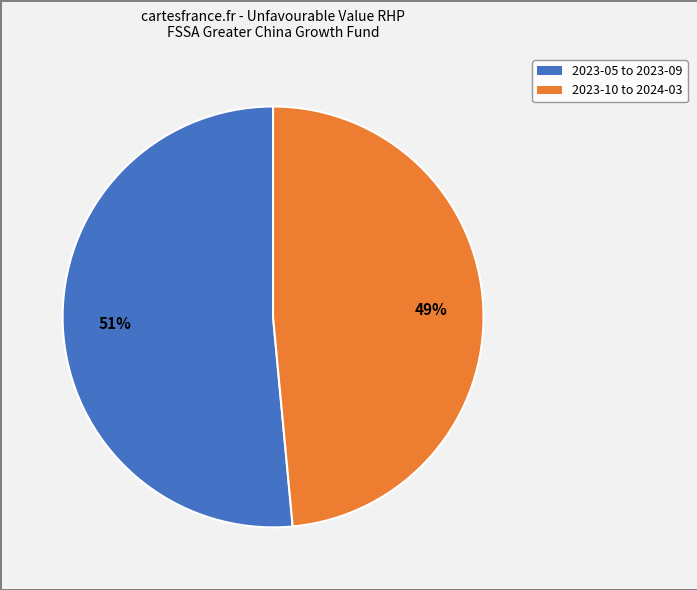

Is there a majority slice in this chart?

Yes